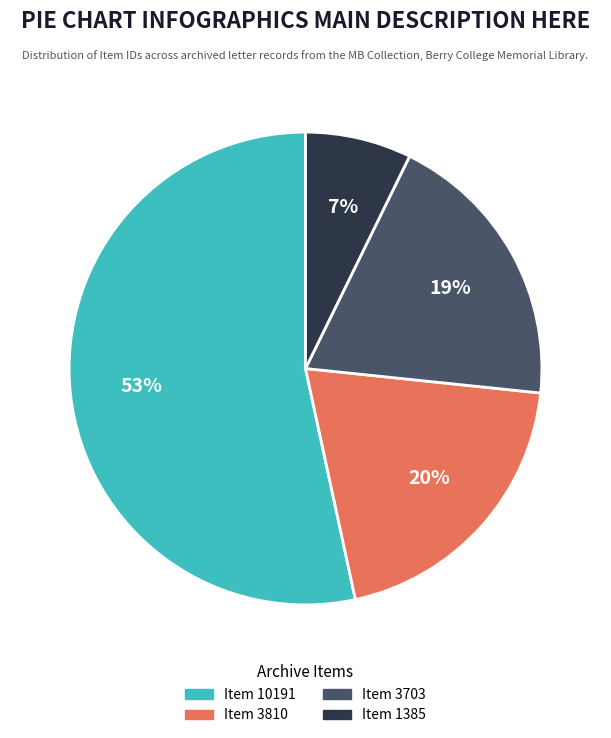

True or false: Item 3810 accounts for 10% of the total.

False